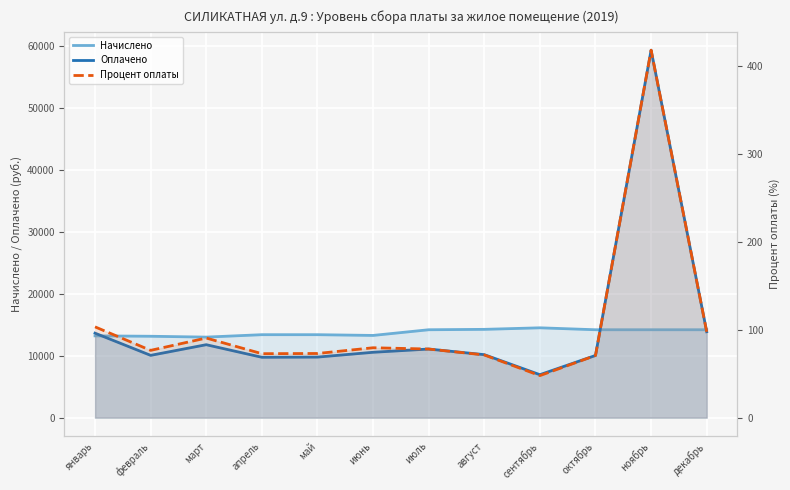

Between апрель and сентябрь, which series saw the biggest shift?

Оплачено